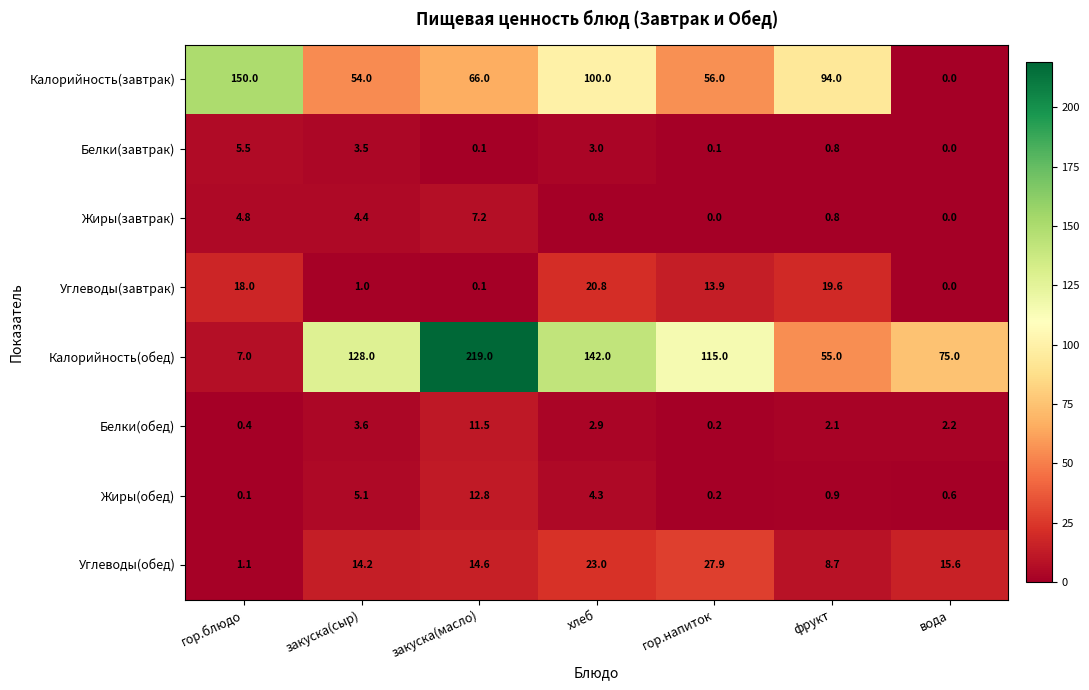

How many categories are shown in the chart?

7